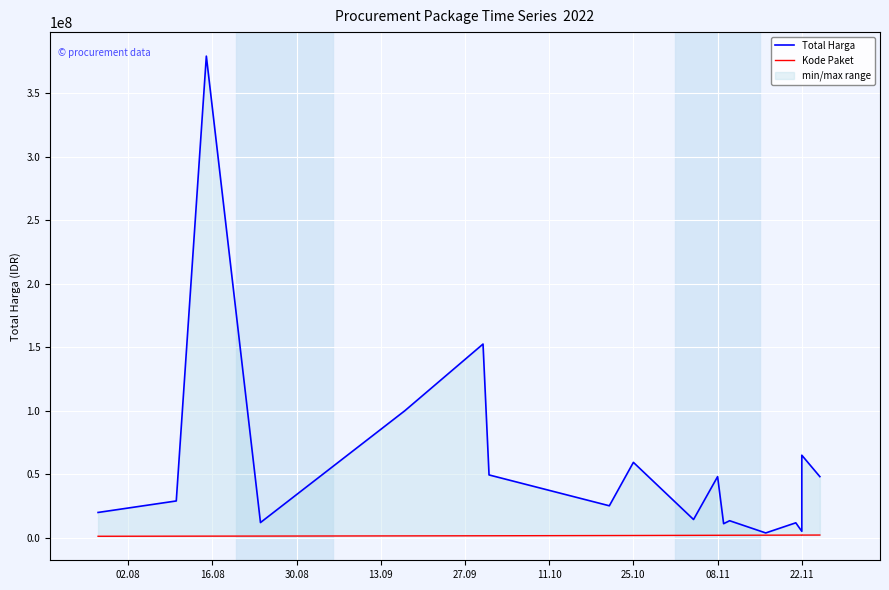

True or false: Kode Paket and Total Harga intersect in this chart.

False